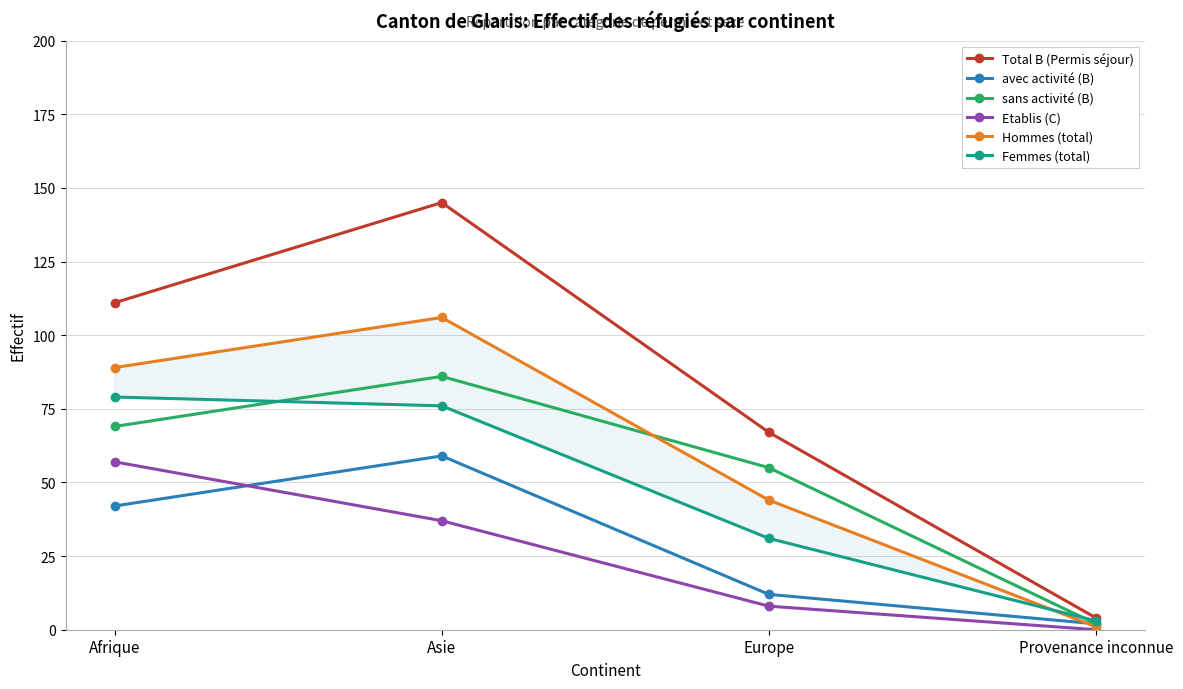

Count the number of categories in the chart.

4